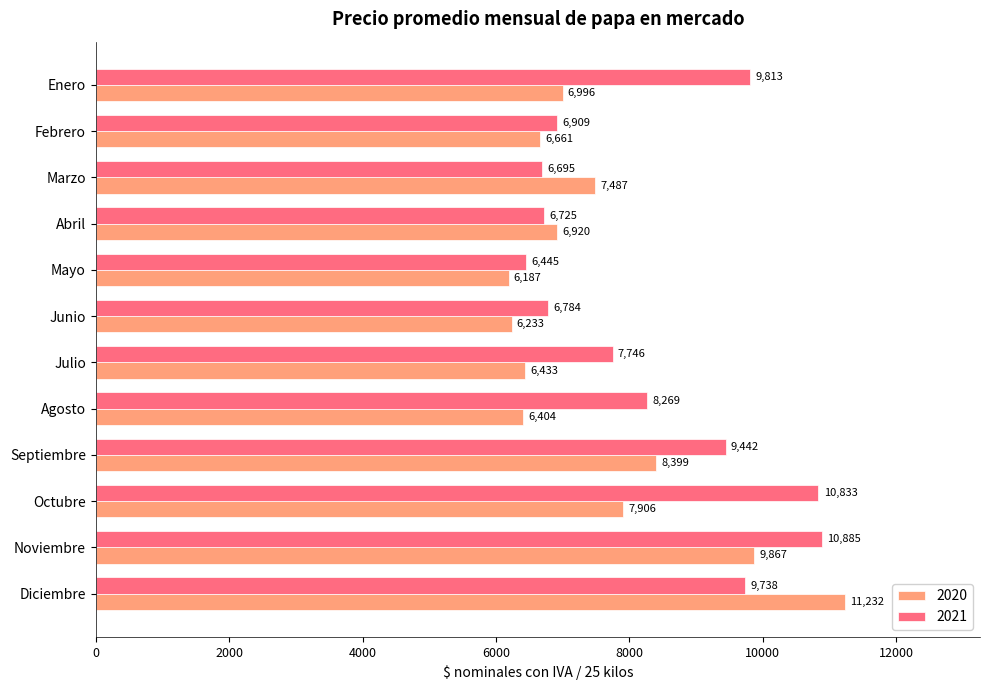

How many data points does each series have?

12